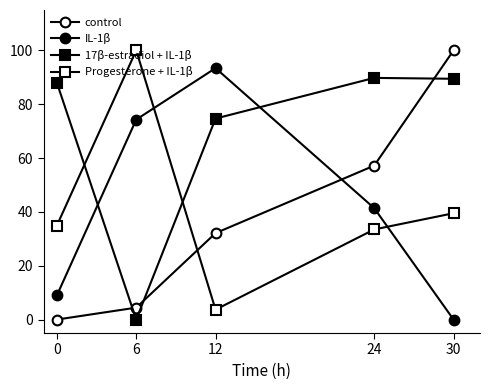

How many values in 17β-estradiol + IL-1β are above zero?

4